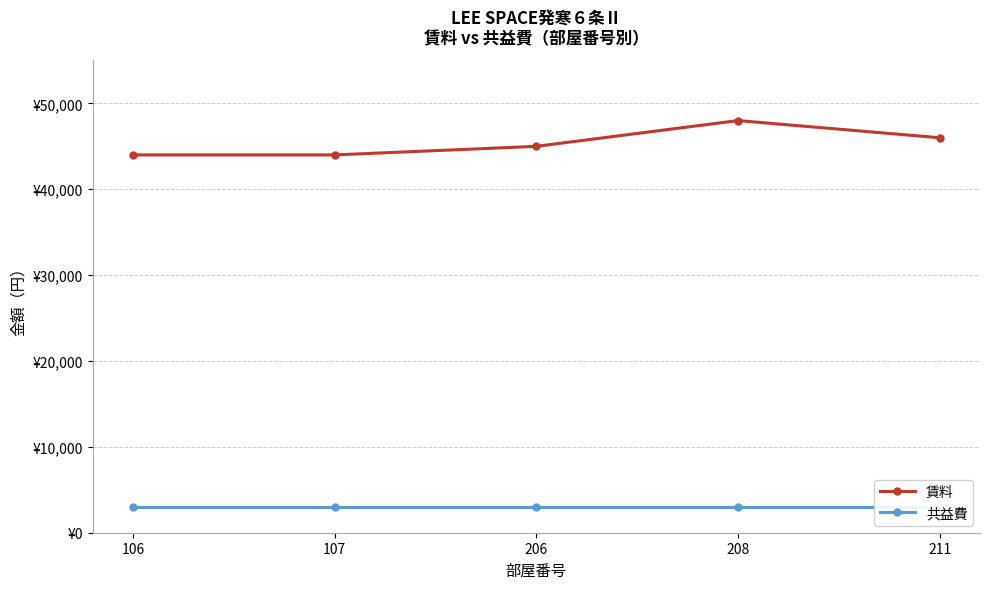

True or false: 賃料 and 共益費 cross at least once.

False